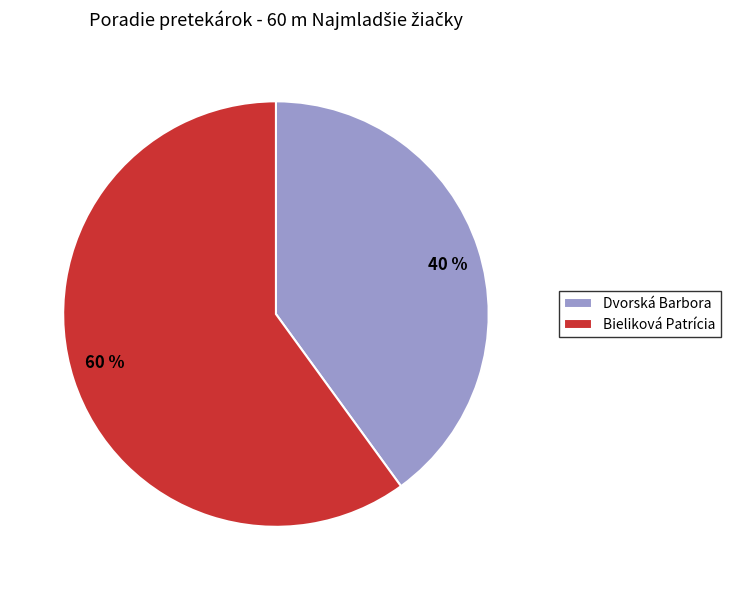

How many slices are in this pie chart?

2